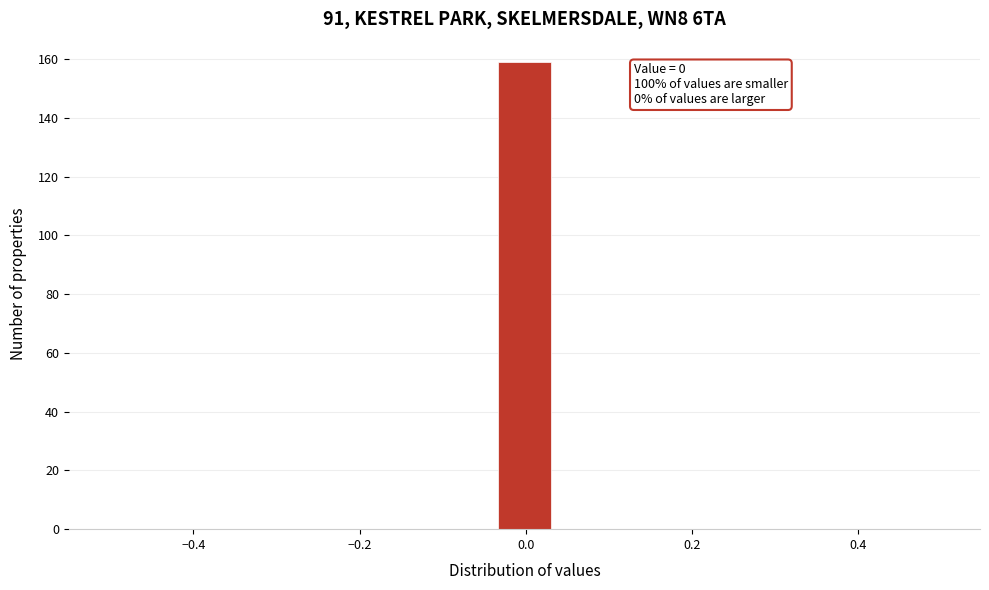

Around what value on the x-axis is the tallest bar? Give the approximate position of its centre, as read against the axis.

0.00